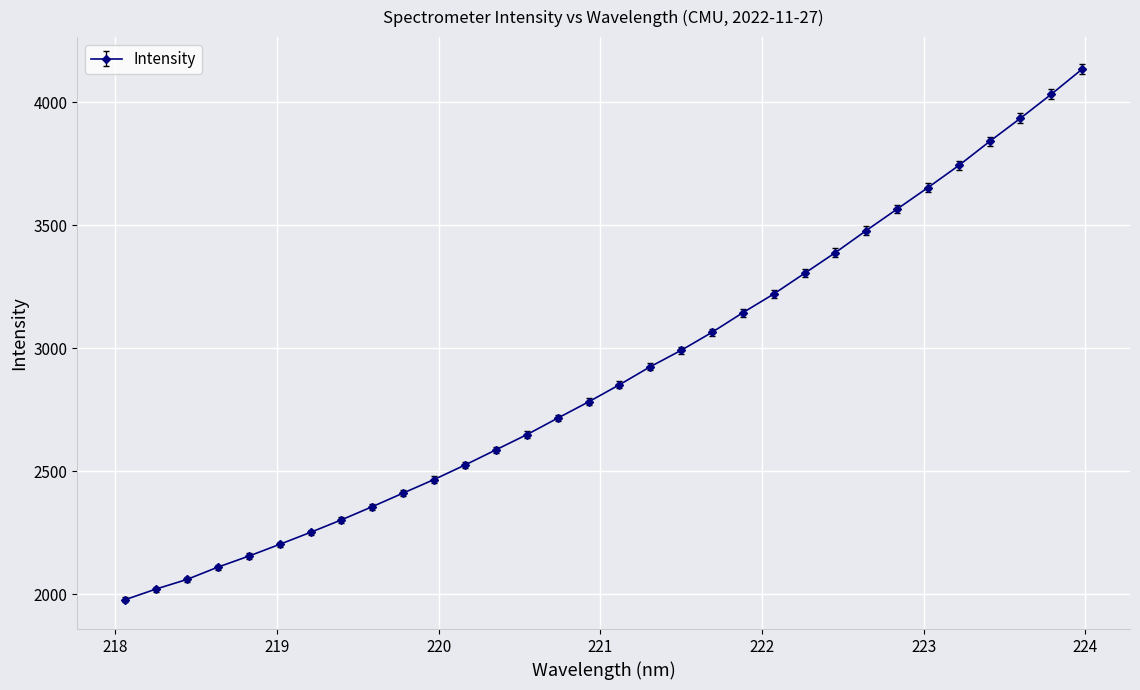

What is the difference between the maximum and minimum values?

2159.0